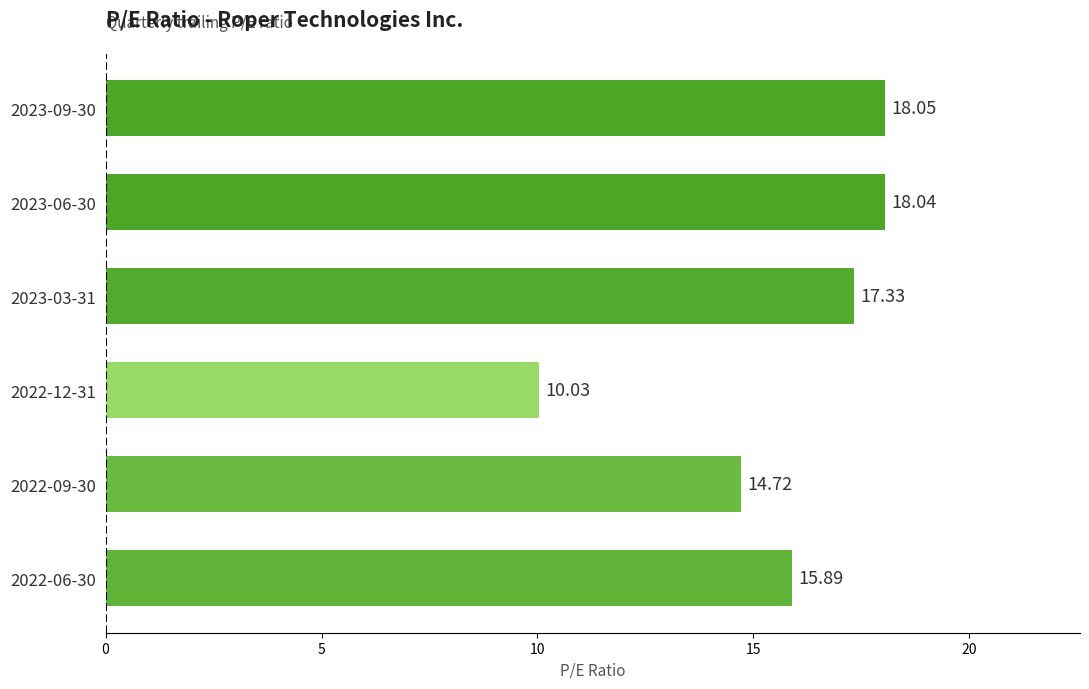

At which label is the value closest to 14?

2022-09-30